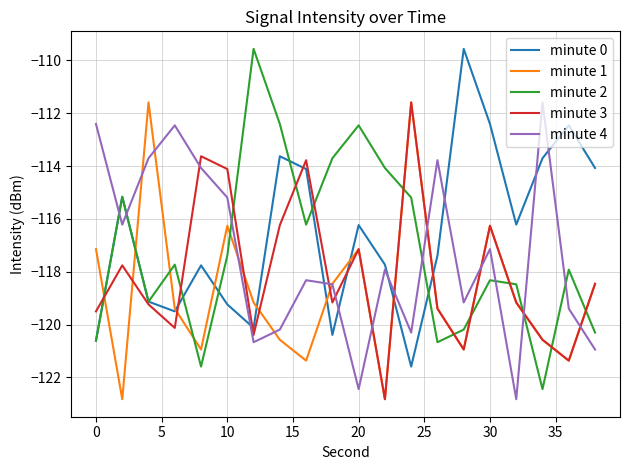

What is the difference between the maximum and minimum values in the minute 1 series?

11.2